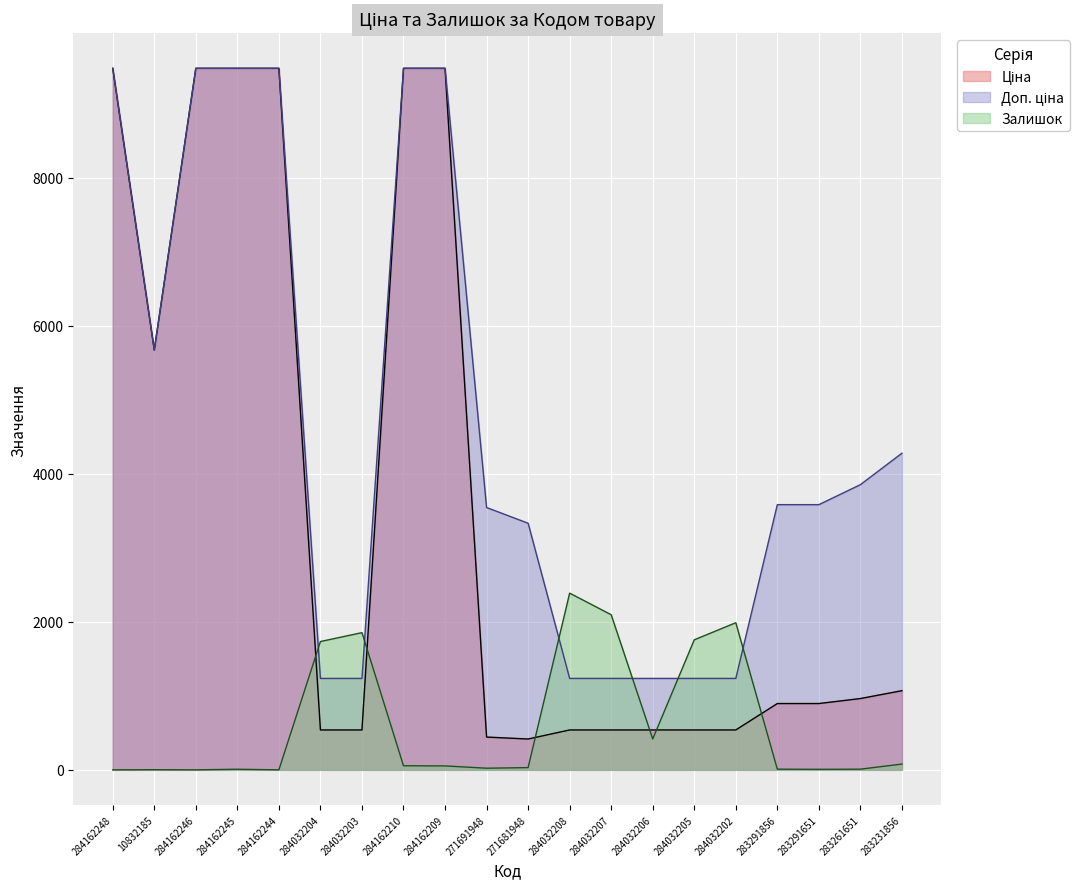

True or false: Доп. ціна has more than 1 points higher than both neighbors.

False